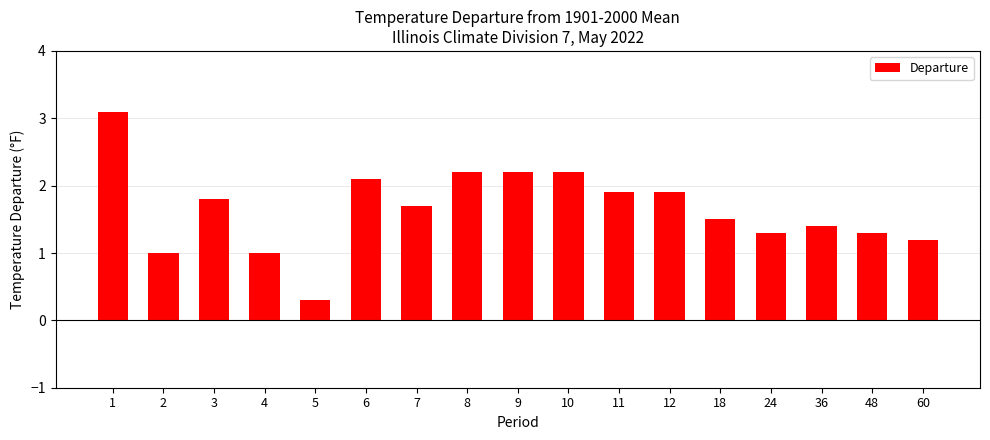

Reading right to left, extract all data points from this chart.

60=1.2	48=1.3	36=1.4	24=1.3	18=1.5	12=1.9	11=1.9	10=2.2	9=2.2	8=2.2	7=1.7	6=2.1	5=0.3	4=1.0	3=1.8	2=1.0	1=3.1